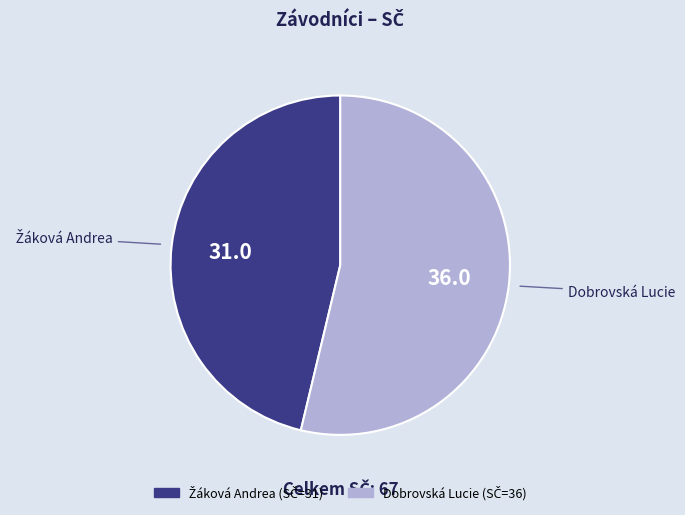

Does Dobrovská Lucie represent more than half of the total?

Yes